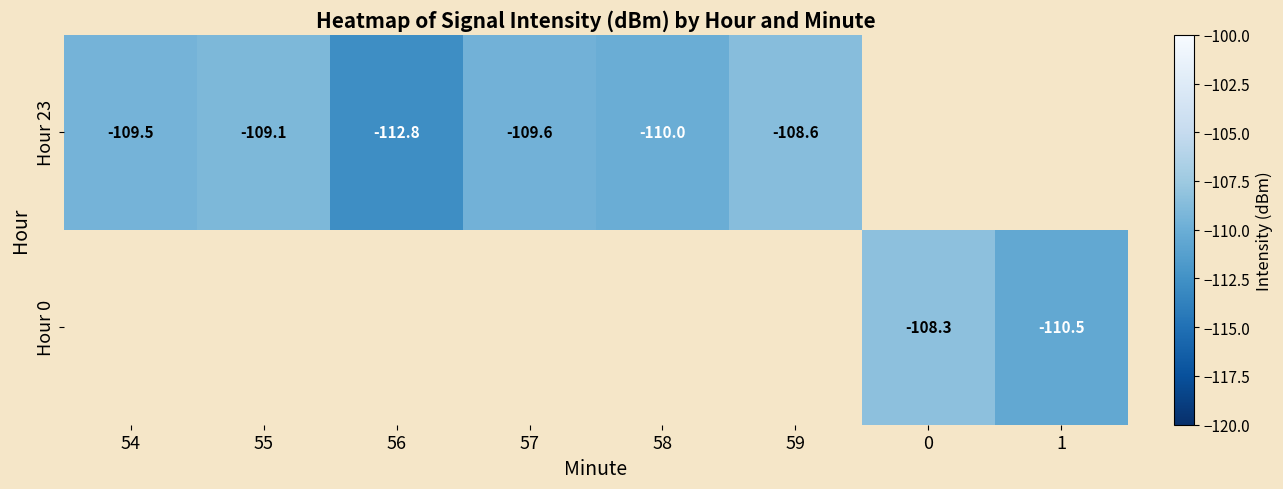

How many data points does each series have?

8